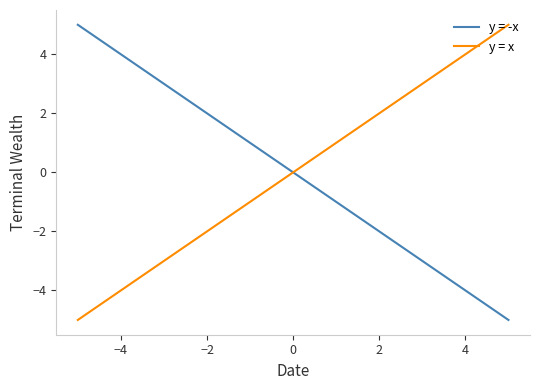

What is the minimum value shown in the chart?

-5